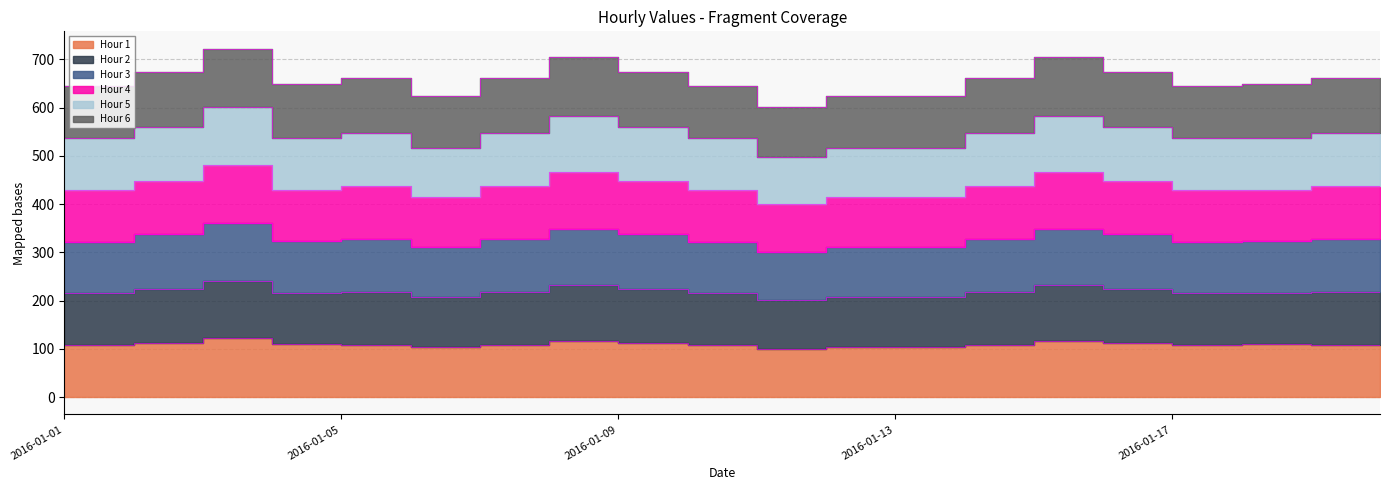

In Hour 1, how many points are lower than both neighbors (excluding endpoints)?

3